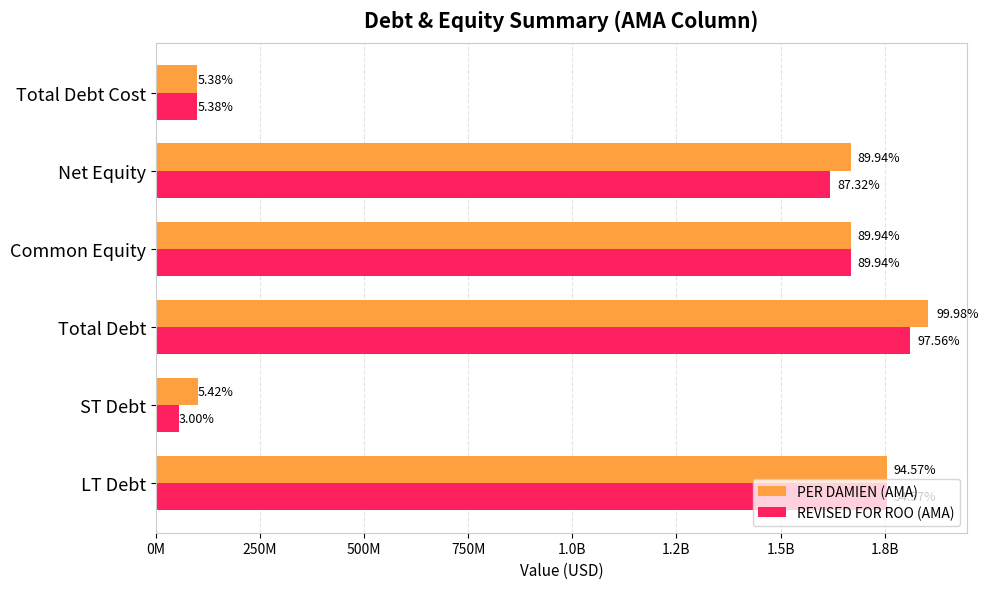

What are all the series names shown in the legend?

PER DAMIEN (AMA), REVISED FOR ROO (AMA)